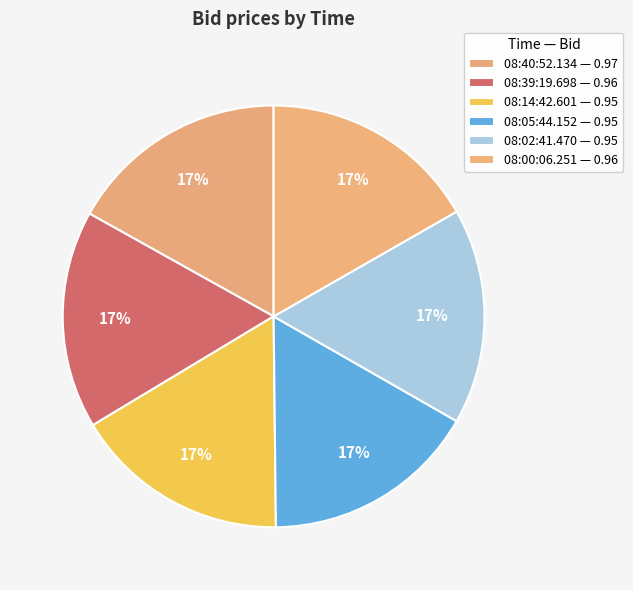

Rank the categories by value from lowest to highest.

08:14:42.601, 08:05:44.152, 08:02:41.470, 08:39:19.698, 08:00:06.251, 08:40:52.134